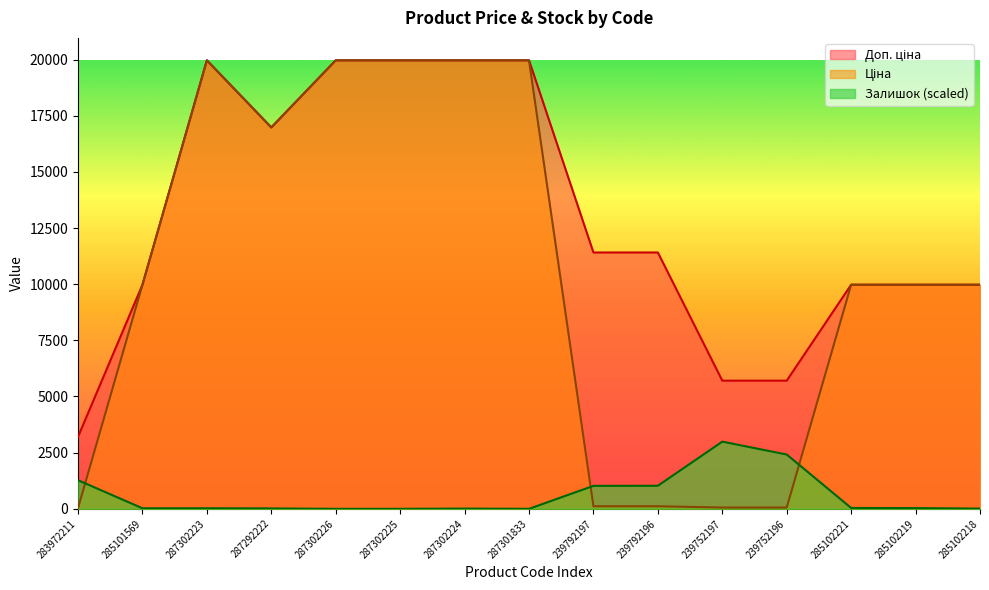

What position from the right is 239752197?

5